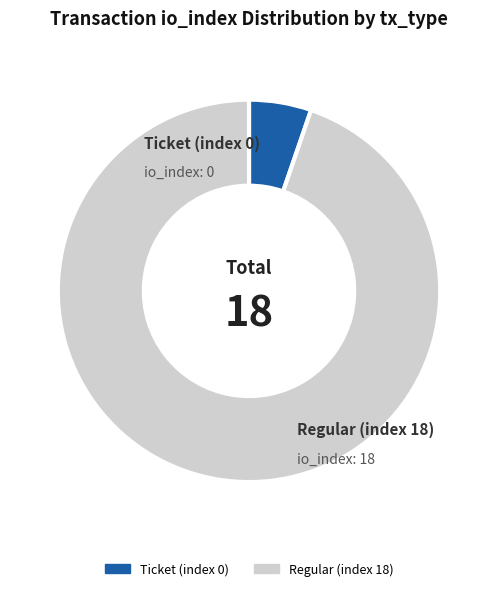

How many slices are in this pie chart?

2